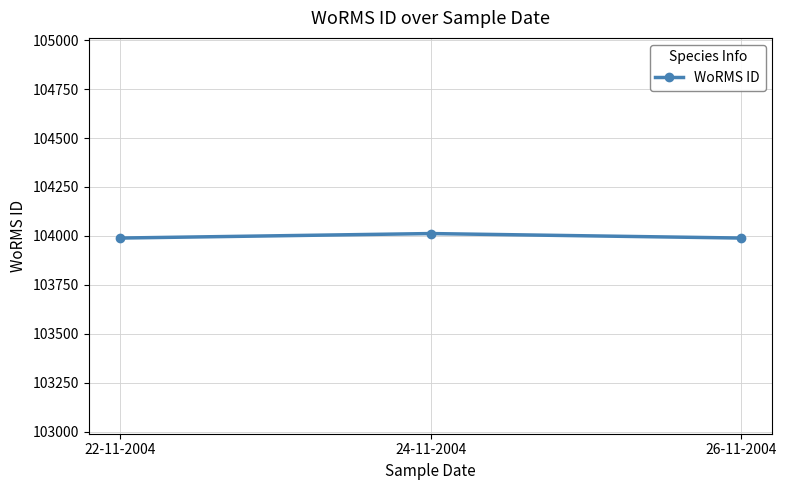

What position from the left is 24-11-2004?

2